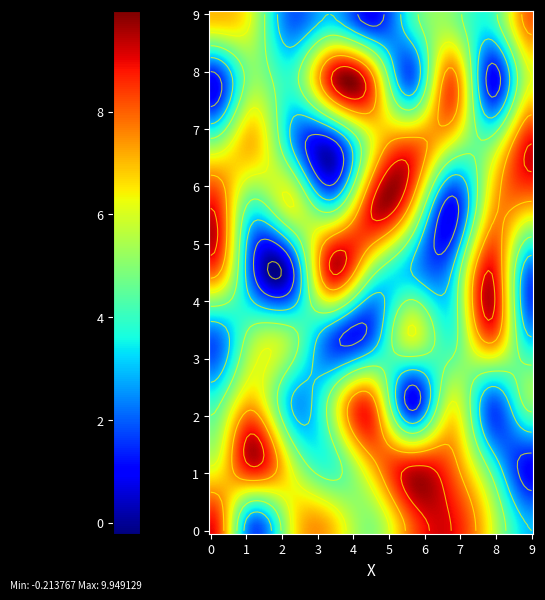

Count the number of categories in the chart.

9